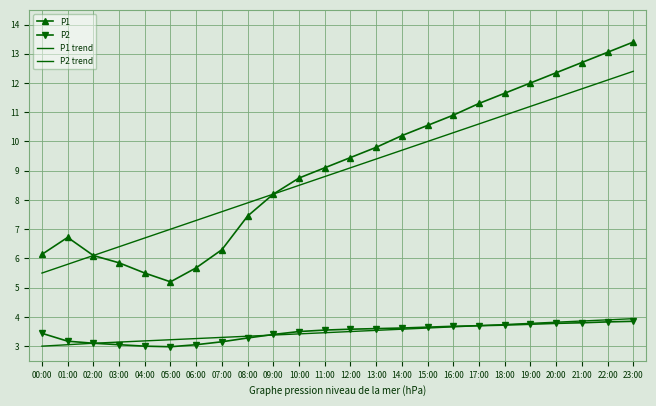

What position from the right is 13:00?

11